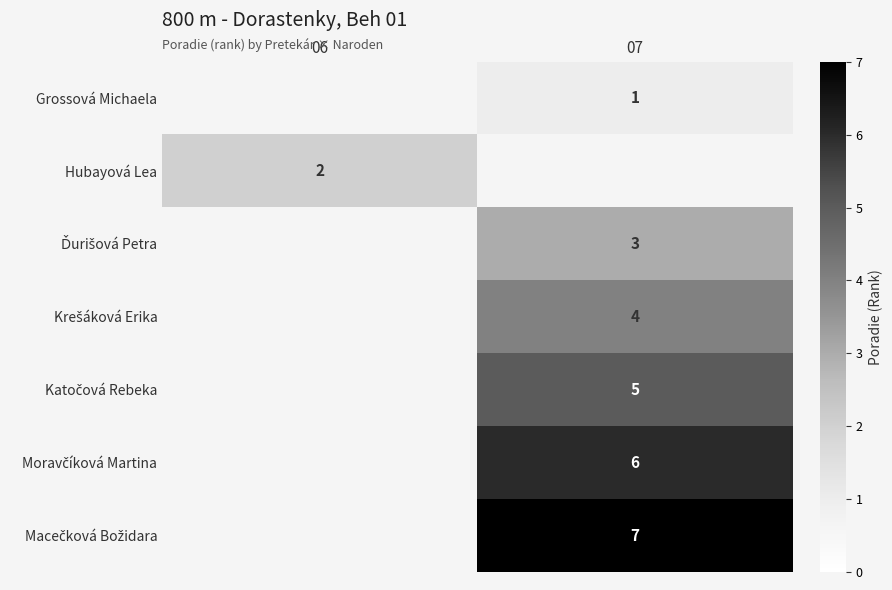

The value of Hubayová Lea at 06 is 2. True or false?

True